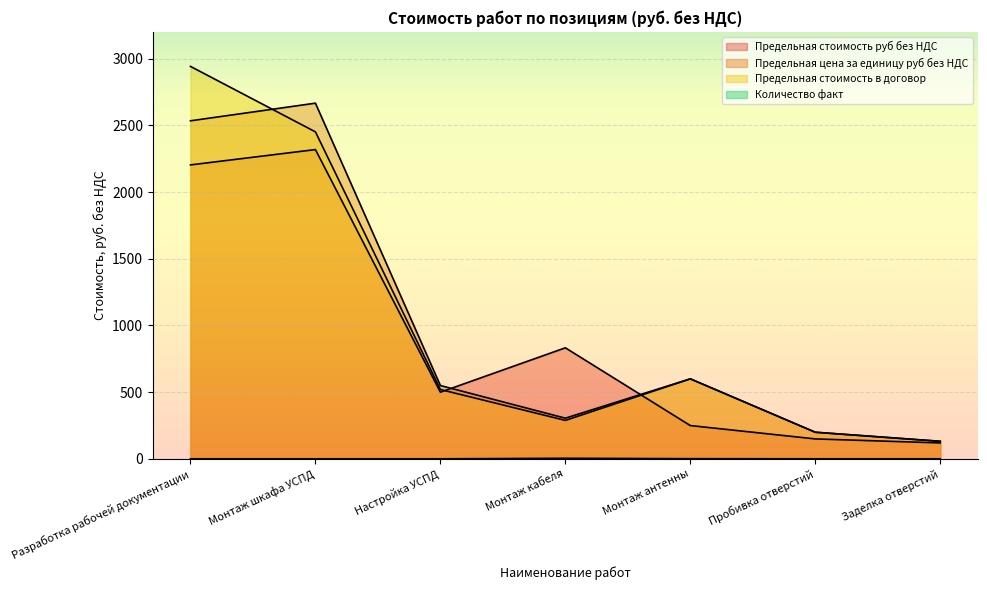

What value does the Количество факт series have at Монтаж шкафа УСПД?

1.0